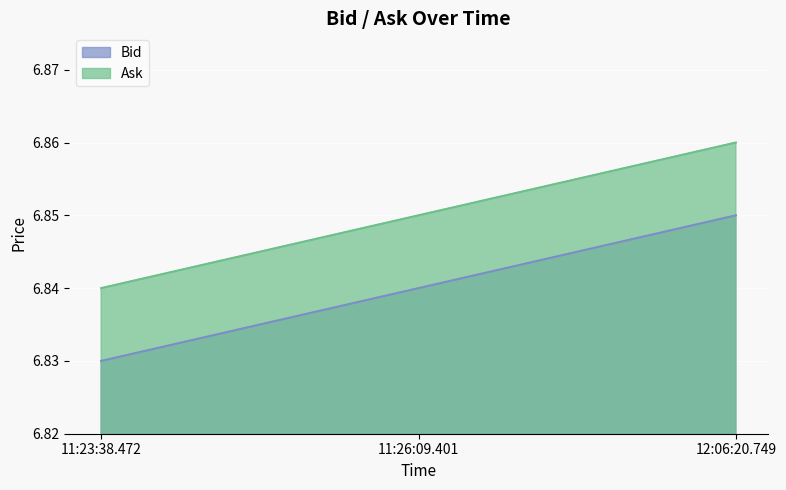

Reading left to right, extract all data points from this chart.

Bid: 6.8	6.8	6.8
Ask: 6.8	6.8	6.9